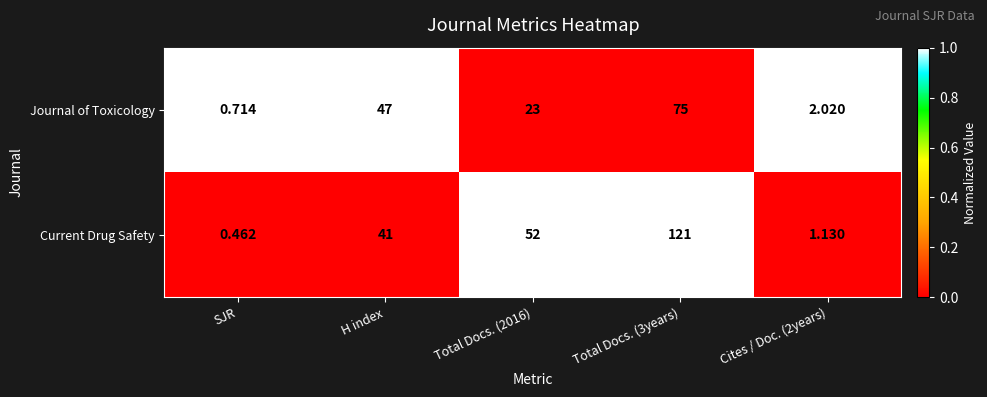

Rank the series by their average value, from highest to lowest.

Current Drug Safety, Journal of Toxicology